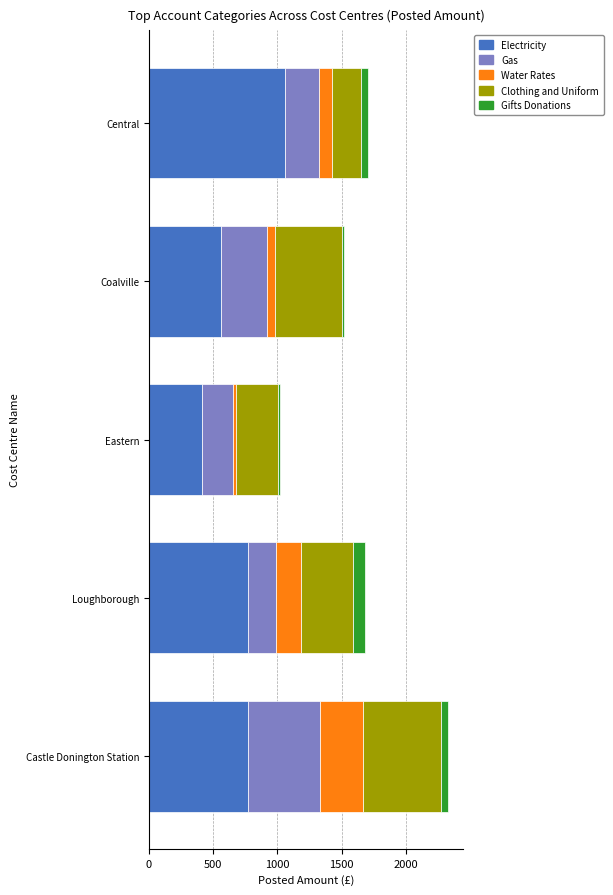

At which label does Electricity reach its peak?

Central